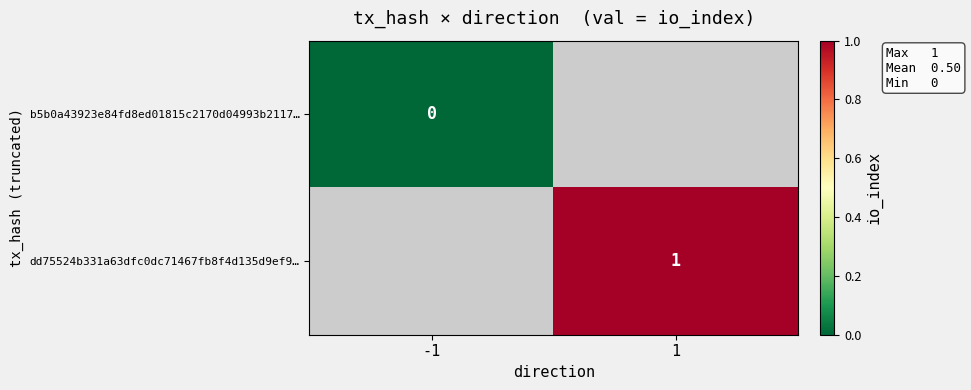

At which category does the chart reach its peak across all series?

1